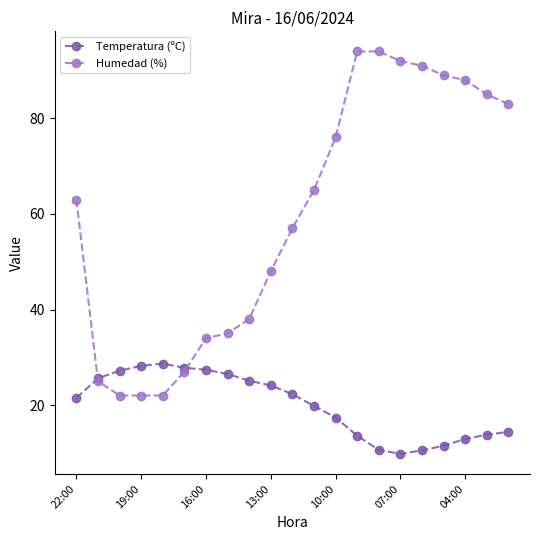

True or false: Temperatura (ºC) has more than 0 points higher than both neighbors.

True